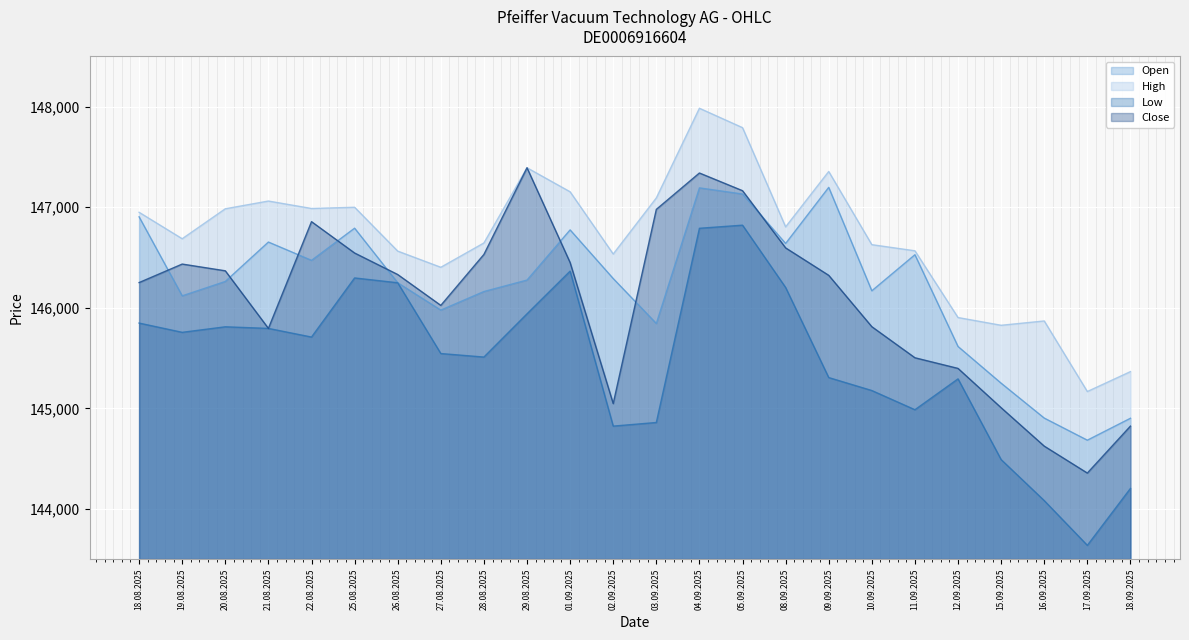

Does the chart display data point markers on the line(s)?

No